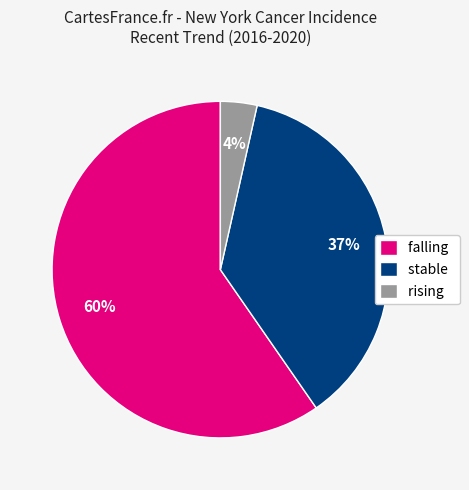

Do stable and falling together represent more than half of the pie?

Yes